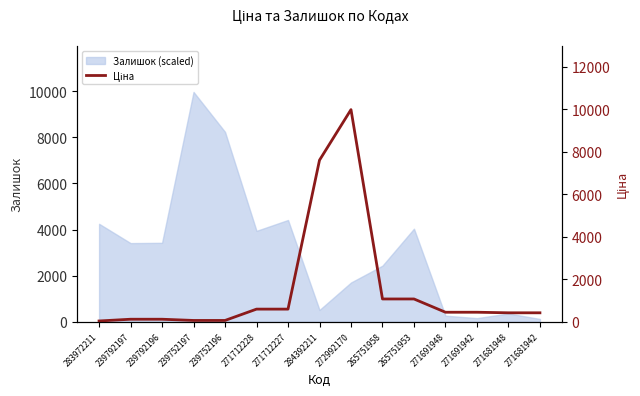

What is the average value?

1532.0